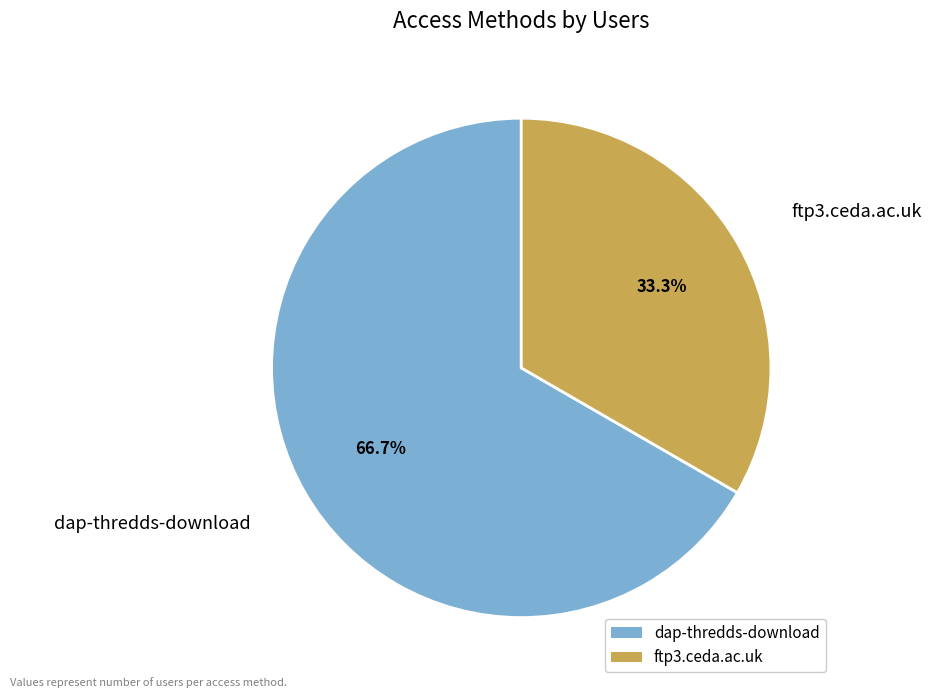

What percentage is the dap-thredds-download slice, to the nearest percent?

67%